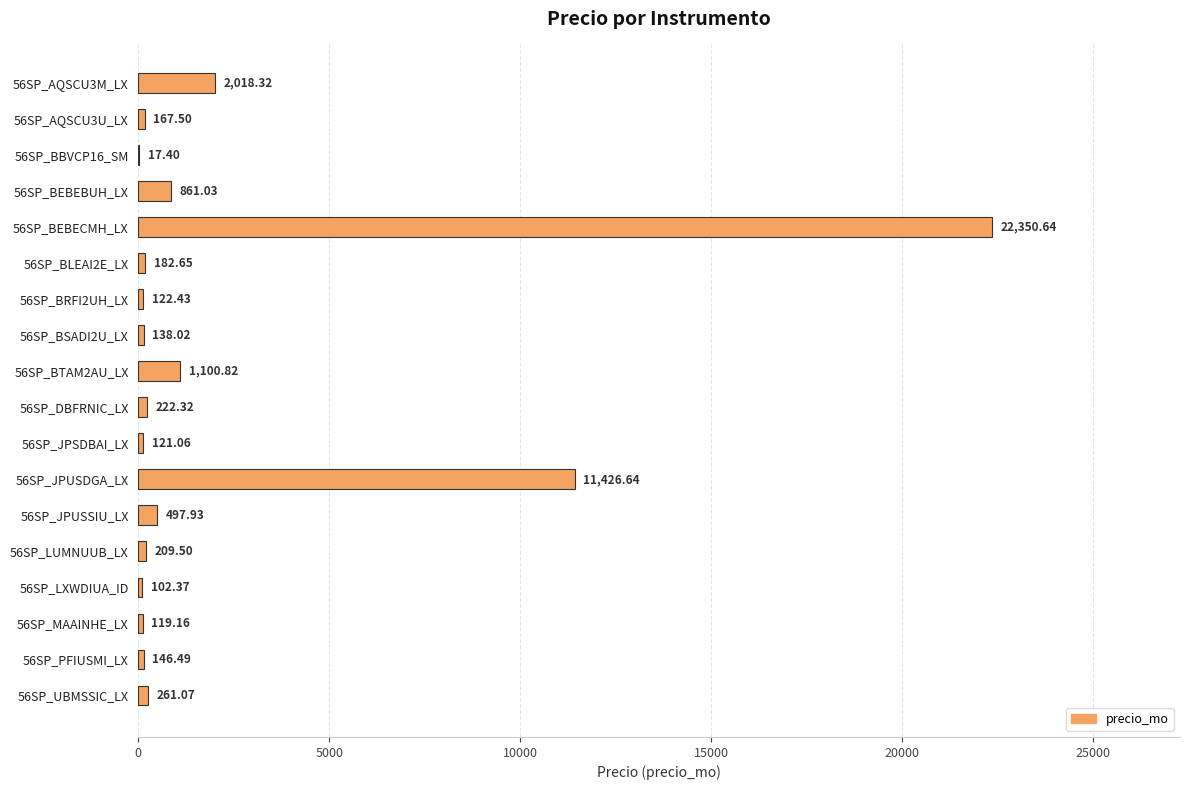

What is the sum of all values?

40065.3